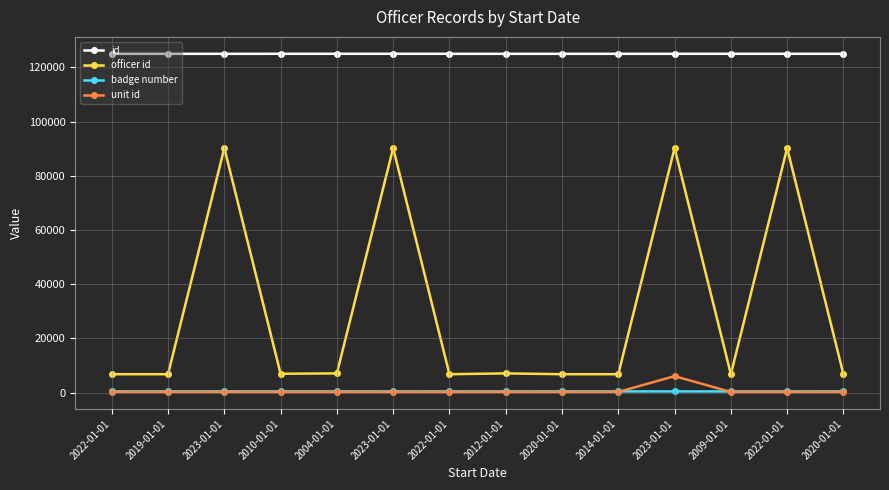

How many lines are shown in the chart?

4